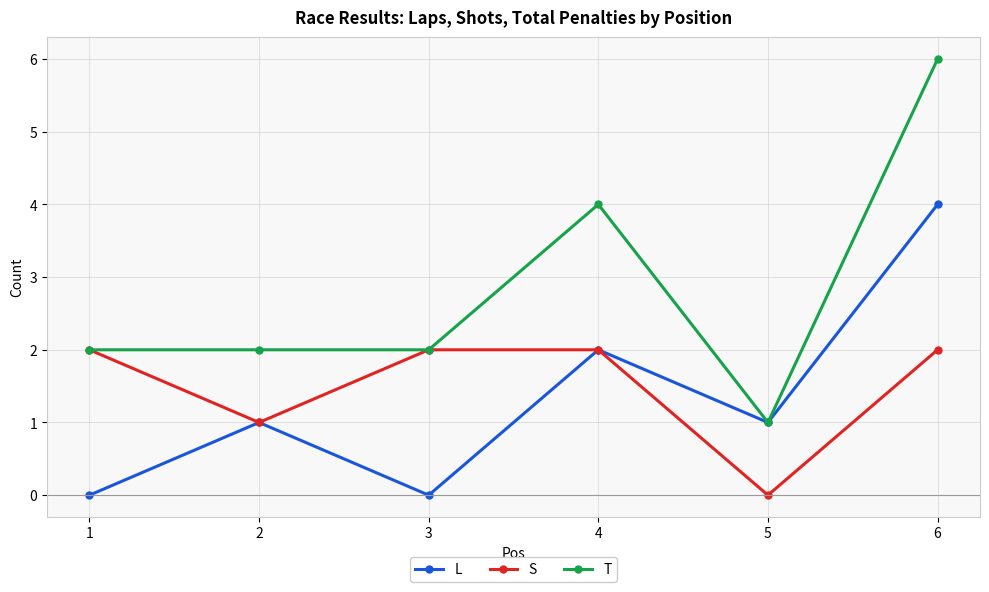

Where is the first local minimum for S?

2